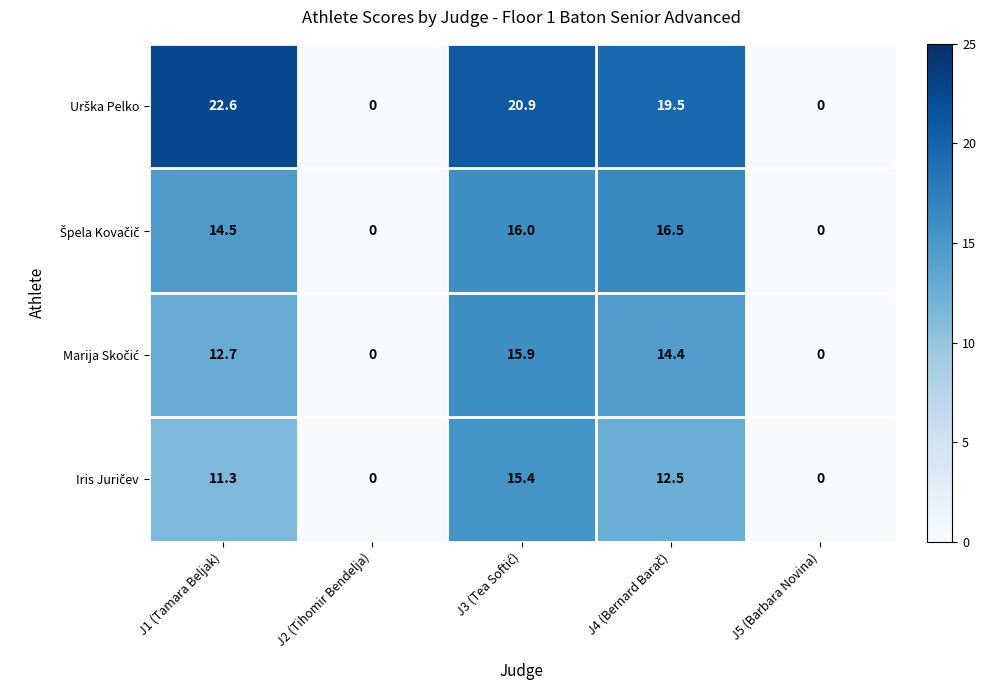

At how many categories does at least one series exceed 10?

3